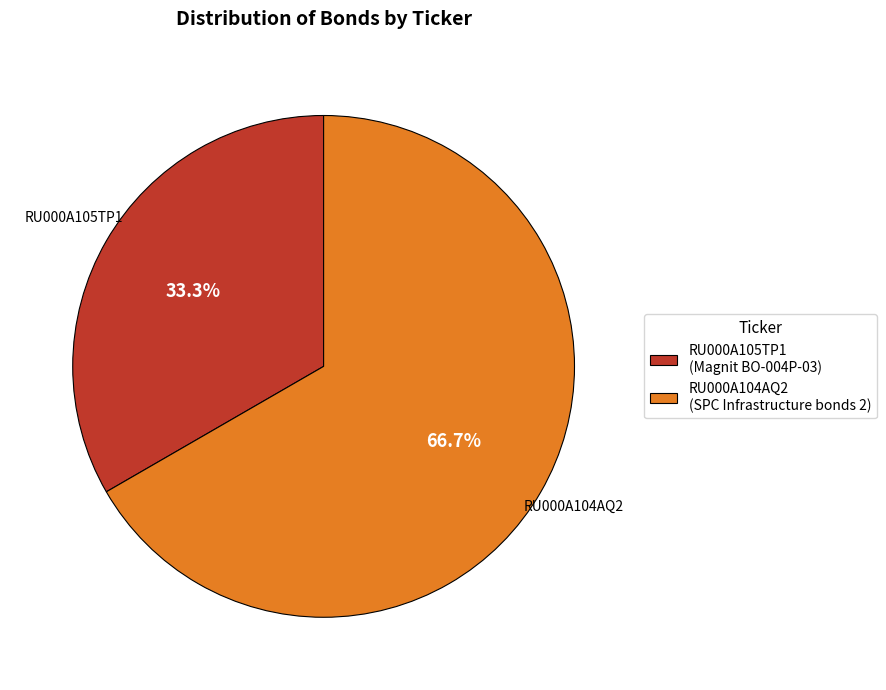

What portion of the pie excludes RU000A104AQ2?

33.3%